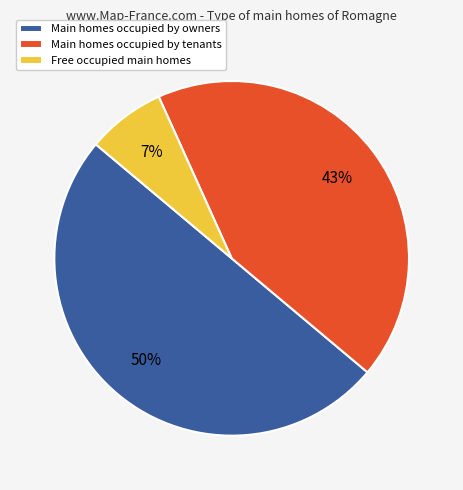

The Main homes occupied by tenants slice represents 43% of the pie. True or false?

True